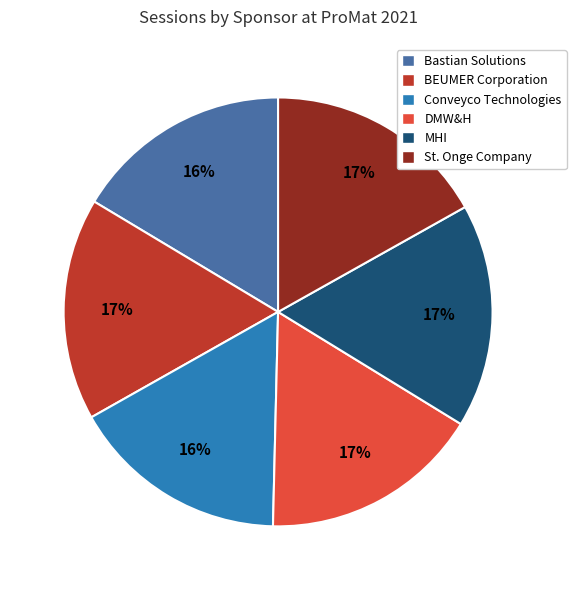

Approximately how many times larger is the value at Conveyco Technologies compared to Bastian Solutions?

1.0